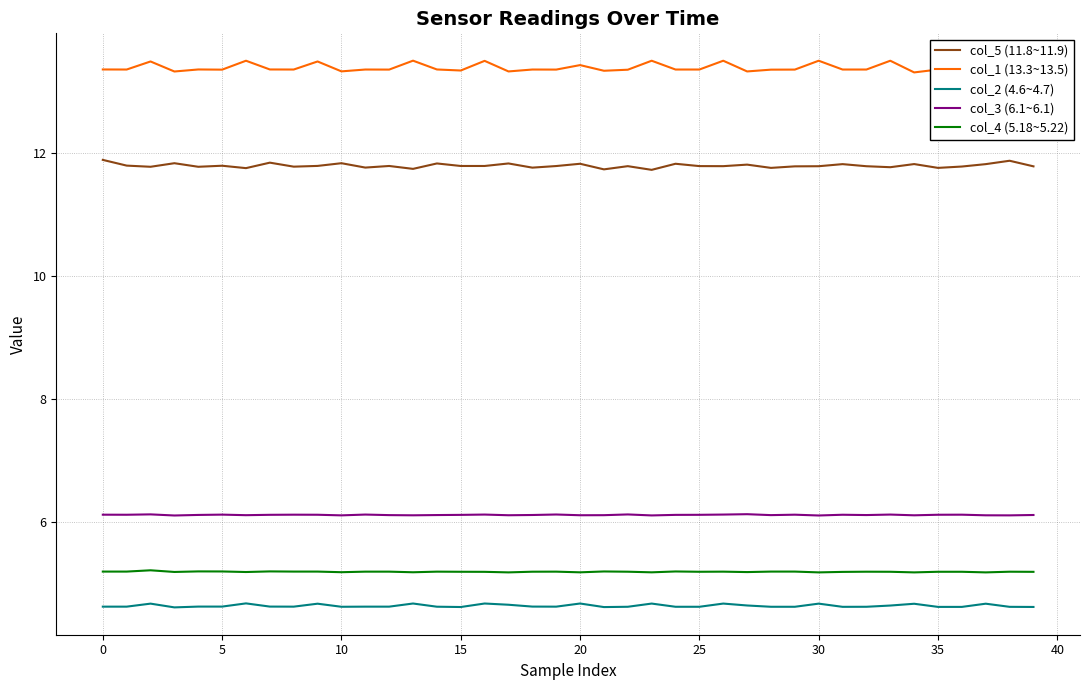

True or false: col_2 (4.6~4.7) and col_1 (13.3~13.5) cross at least once.

False